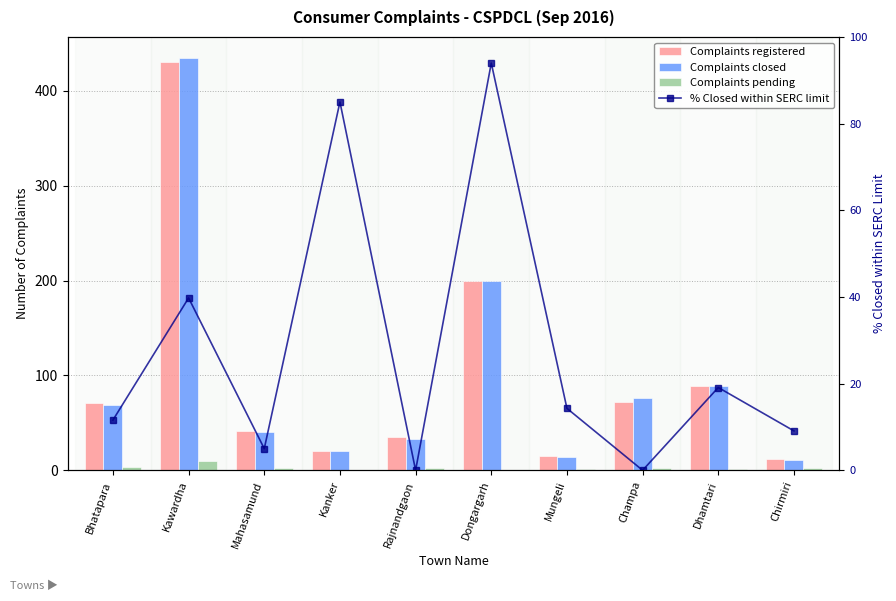

What is the difference between the second highest and minimum values in the Complaints closed series?

188.0